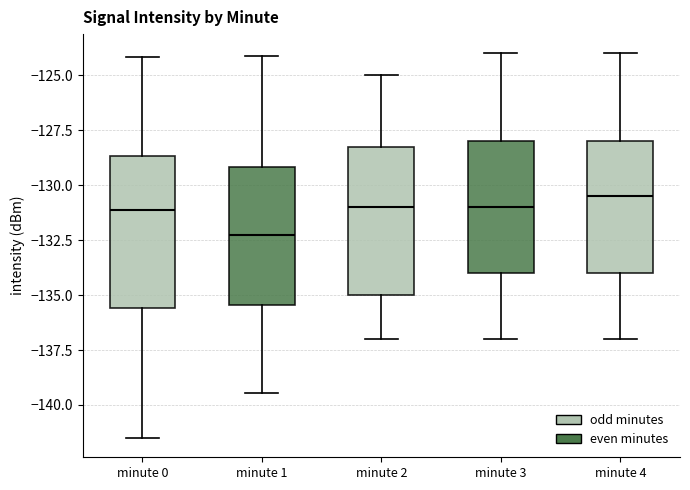

Reading left to right, read every box against the y-axis: the position of its median line, the range the box covers, and the ends of its whiskers. The values are not printed on the chart, so give them approximately, as read against the axis.

minute 0: median -131.0, box -135.5 to -128.5, whiskers -141.5 to -124.0
minute 1: median -132.0, box -135.5 to -129.0, whiskers -139.5 to -124.0
minute 2: median -131.0, box -135.0 to -128.0, whiskers -137.0 to -125.0
minute 3: median -131.0, box -134.0 to -128.0, whiskers -137.0 to -124.0
minute 4: median -130.5, box -134.0 to -128.0, whiskers -137.0 to -124.0